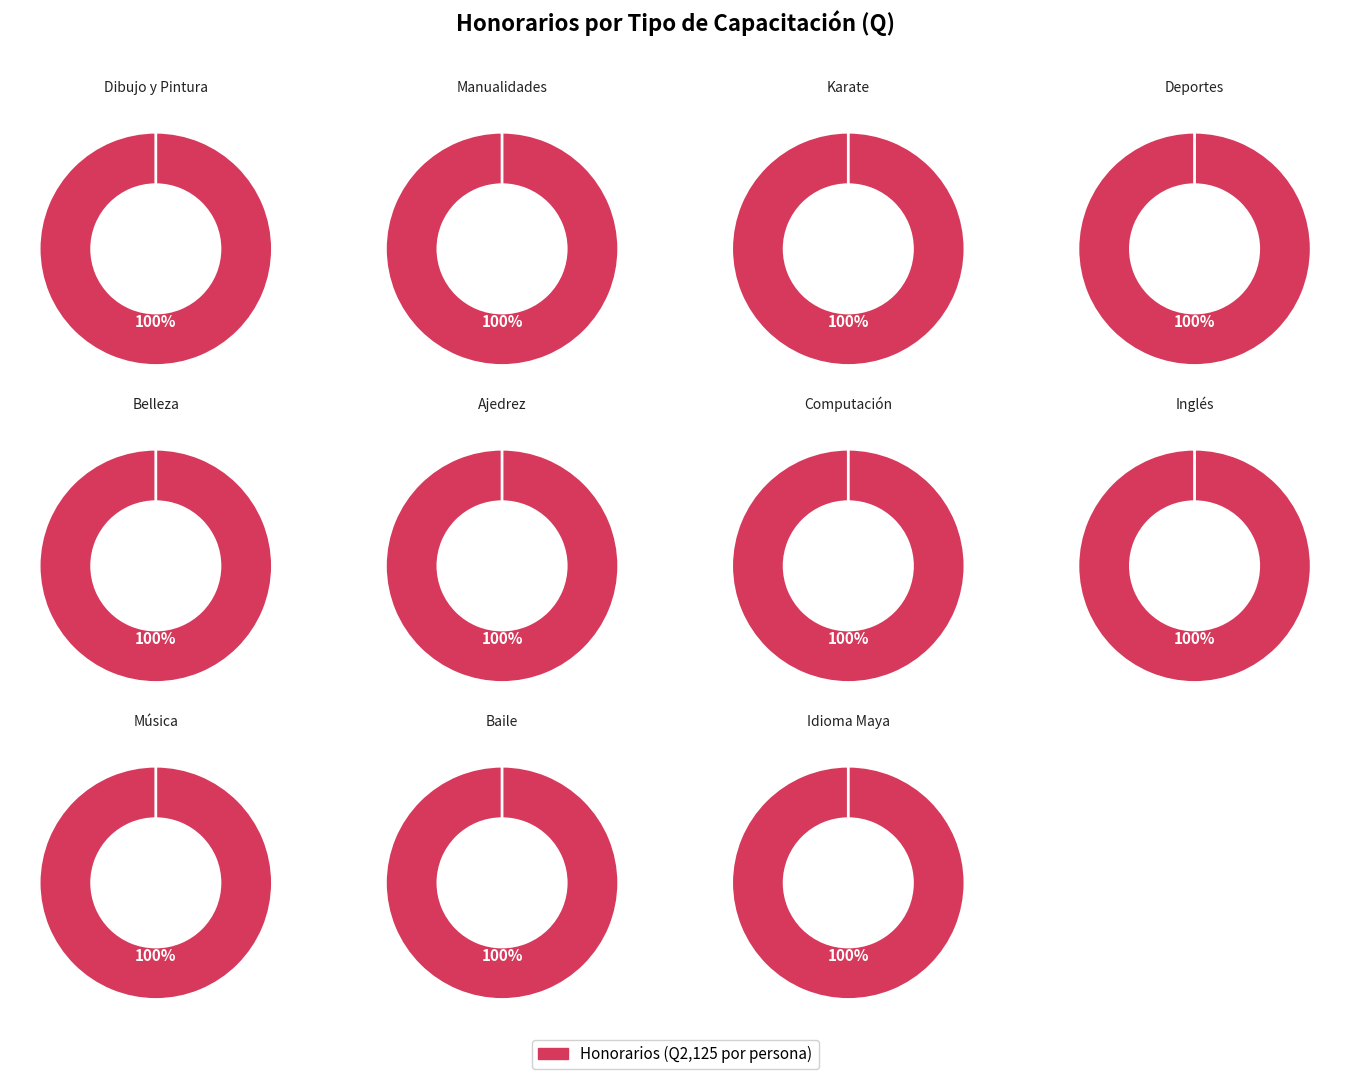

Count the number of slices in the pie.

11